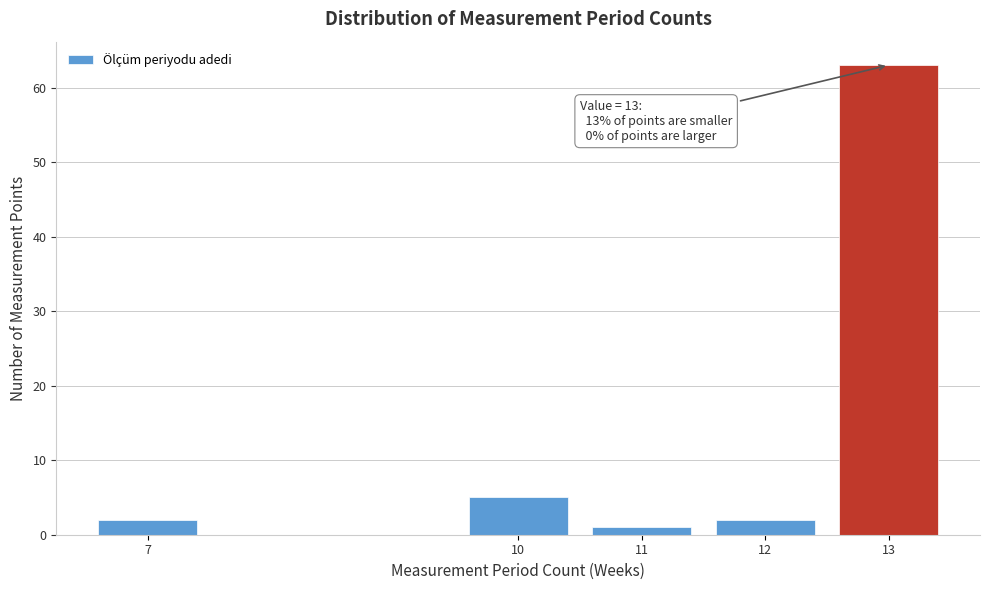

Reading left to right, transcribe all the data shown in this chart.

7=2	10=5	11=1	12=2	13=63